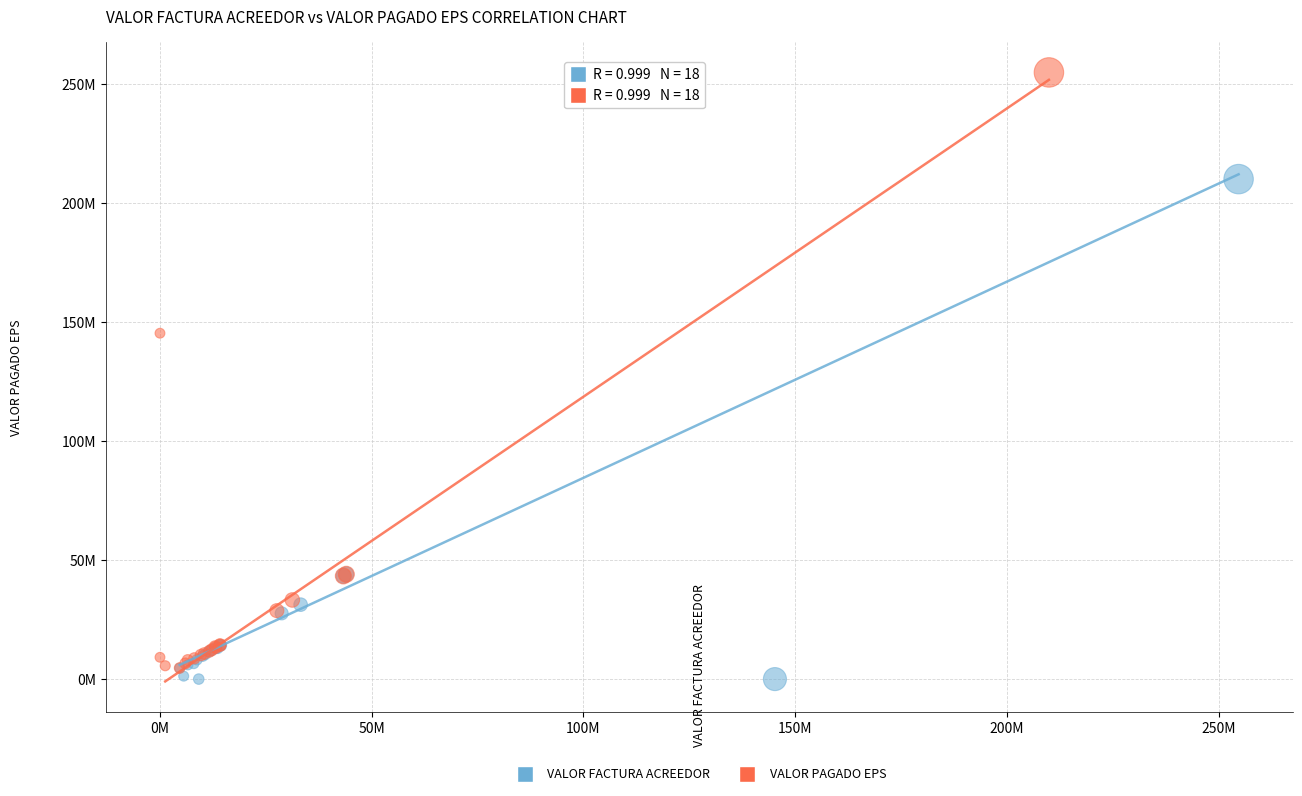

What are all the series names shown in the legend?

VALOR FACTURA ACREEDOR, VALOR PAGADO EPS